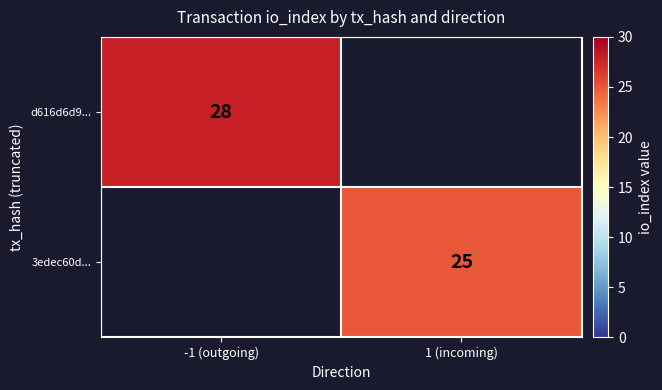

Which label corresponds to the largest value in the chart?

-1 (outgoing)